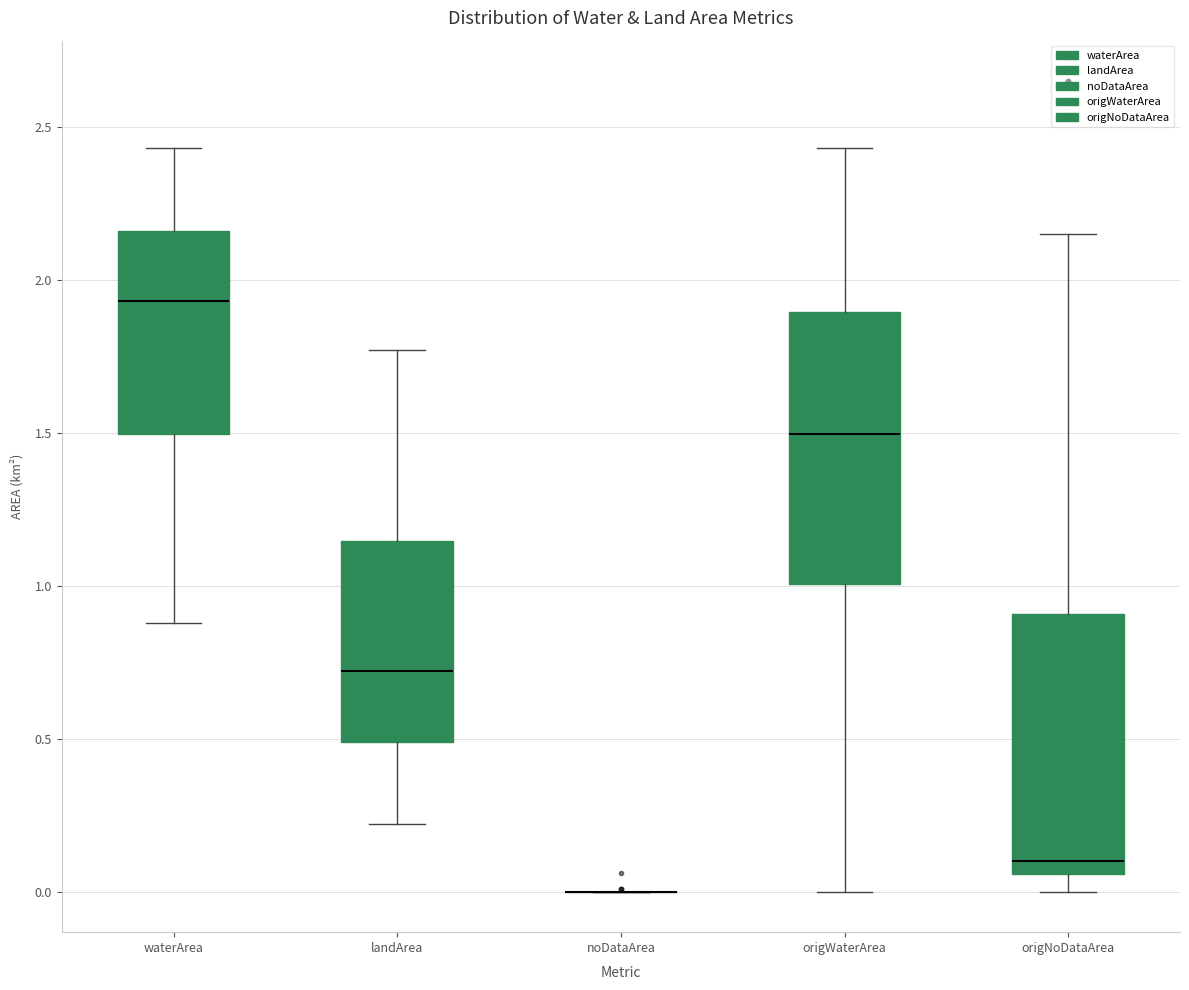

Reading left to right, transcribe this box plot: for each box, give where its median line is, the range the box spans, and where its two whiskers end, as read against the y-axis. The values are not printed on the chart, so give them approximately, as read against the axis.

waterArea: median 1.95, box 1.50 to 2.15, whiskers 0.90 to 2.45
landArea: median 0.70, box 0.50 to 1.15, whiskers 0.20 to 1.75
noDataArea: box collapsed to a line at 0.00, whiskers 0.00 to 0.00
origWaterArea: median 1.50, box 1.00 to 1.90, whiskers 0.00 to 2.45
origNoDataArea: median 0.10, box 0.05 to 0.90, whiskers 0.00 to 2.15